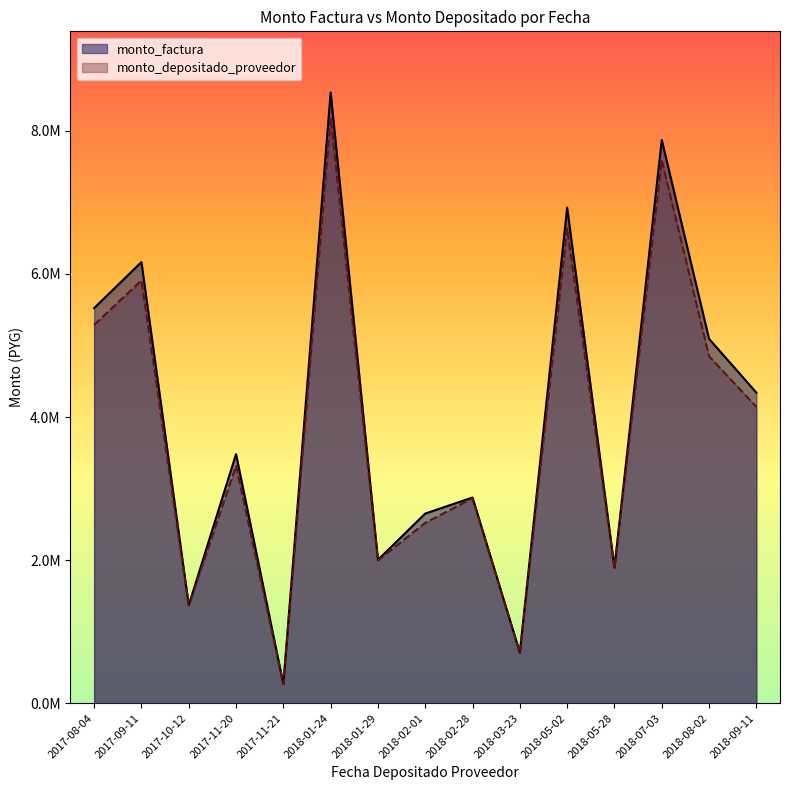

What is the difference between the highest and lowest values at 2018-01-24?

166368